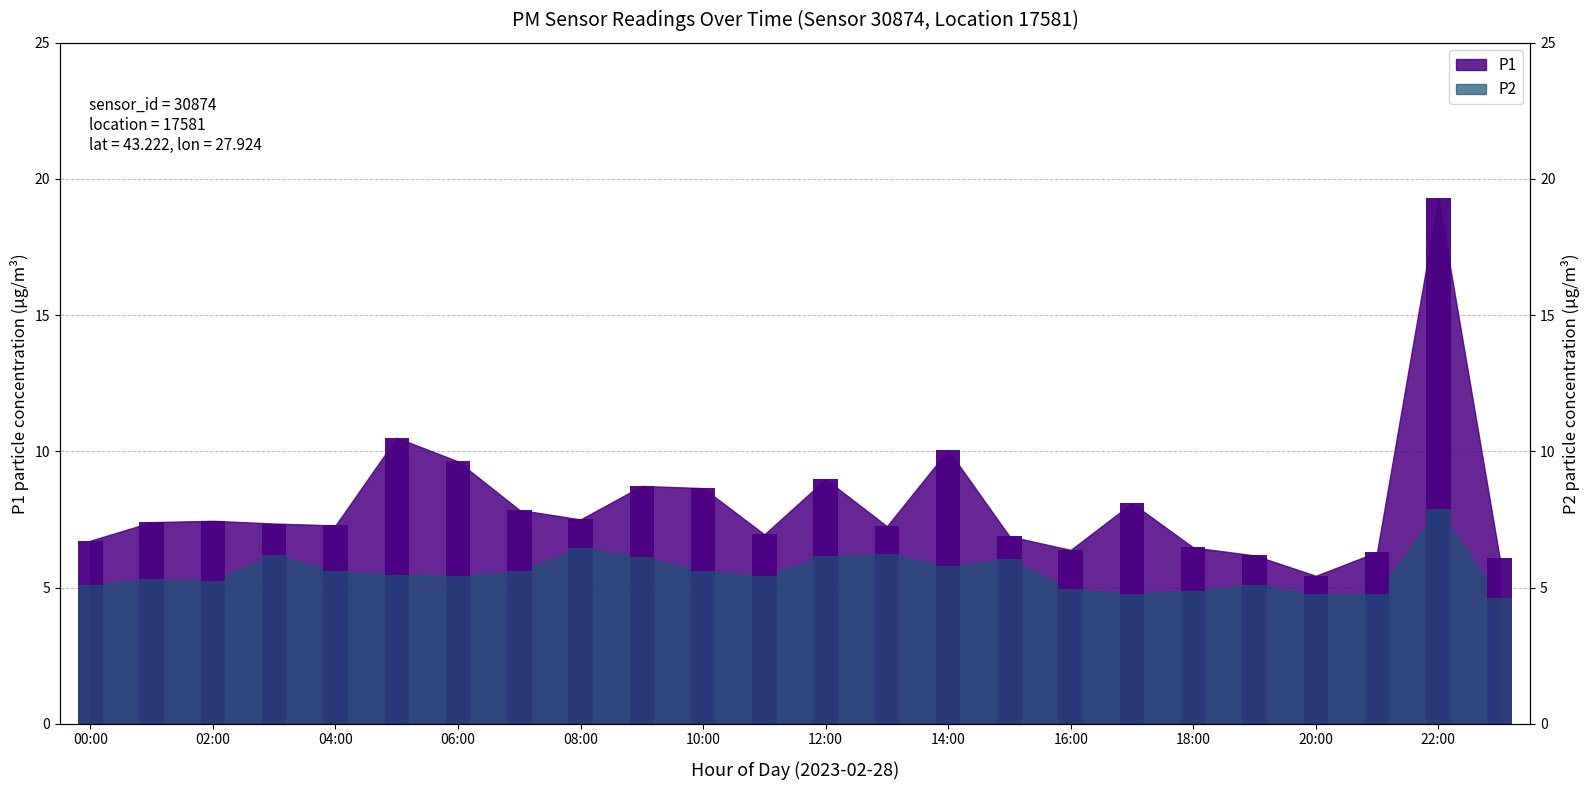

Reading right to left, extract all data points from this chart.

P1: 23:00=6.1	22:00=19.3	21:00=6.3	20:00=5.4	19:00=6.2	18:00=6.5	17:00=8.1	16:00=6.4	15:00=6.9	14:00=10.1	13:00=7.2	12:00=9.0	11:00=7.0	10:00=8.7	09:00=8.7	08:00=7.5	07:00=7.8	06:00=9.6	05:00=10.5	04:00=7.3	03:00=7.3	02:00=7.5	01:00=7.4	00:00=6.7
P2: 23:00=4.6	22:00=7.9	21:00=4.8	20:00=4.8	19:00=5.1	18:00=4.9	17:00=4.8	16:00=4.9	15:00=6.0	14:00=5.8	13:00=6.2	12:00=6.2	11:00=5.4	10:00=5.6	09:00=6.1	08:00=6.5	07:00=5.6	06:00=5.4	05:00=5.5	04:00=5.6	03:00=6.2	02:00=5.2	01:00=5.3	00:00=5.1